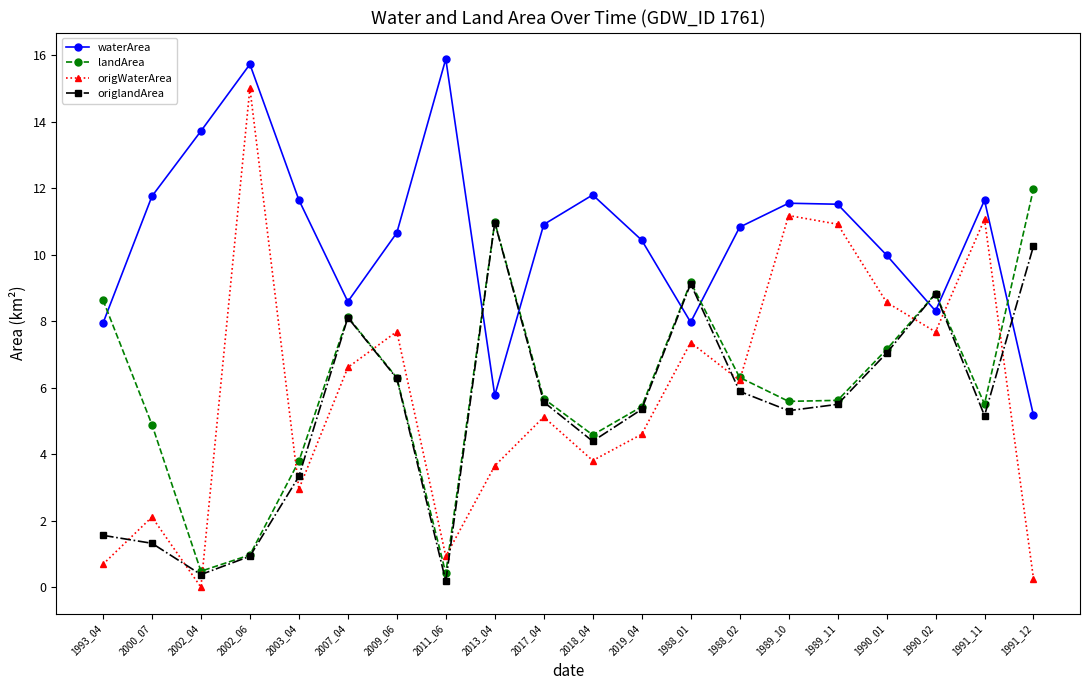

Does the chart display data point markers on the line(s)?

Yes